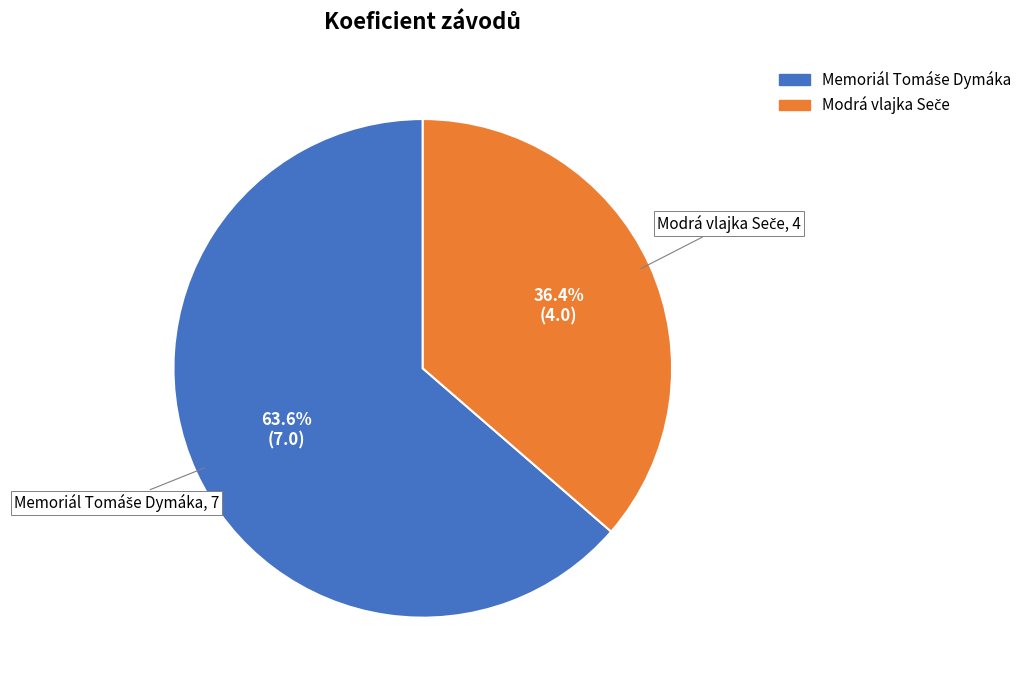

How many slices are in this pie chart?

2